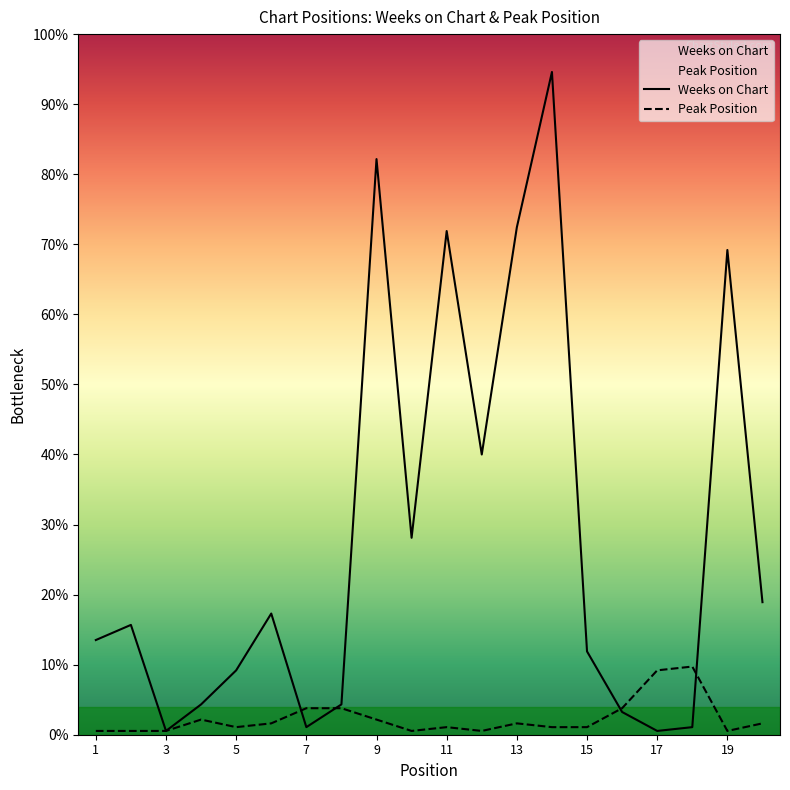

Which series ends up on top after the final intersection of Peak Position and Weeks on Chart?

Weeks on Chart